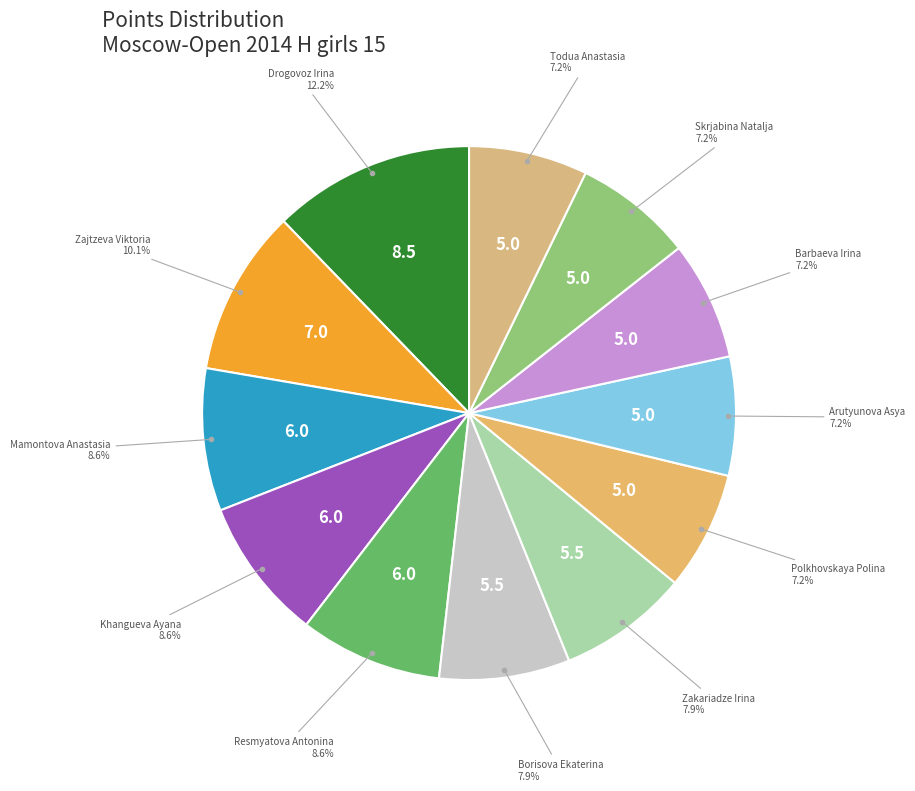

Which slice is the smallest?

Polkhovskaya Polina